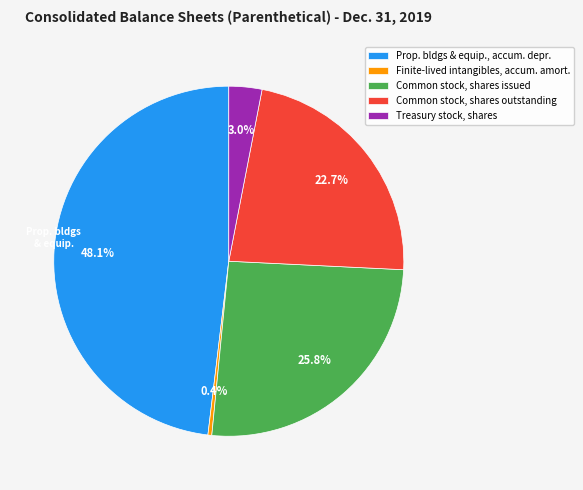

Rank the categories by value from lowest to highest.

Finite-lived intangibles, accum. amort., Treasury stock, shares, Common stock, shares outstanding, Common stock, shares issued, Prop. bldgs & equip., accum. depr.